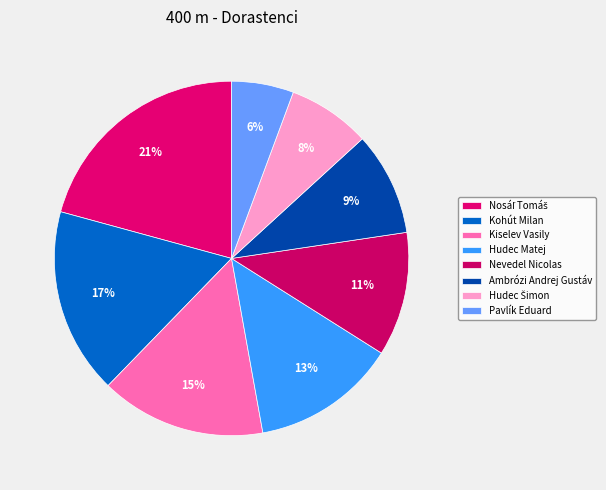

The Hudec Šimon slice represents 1% of the pie. True or false?

False